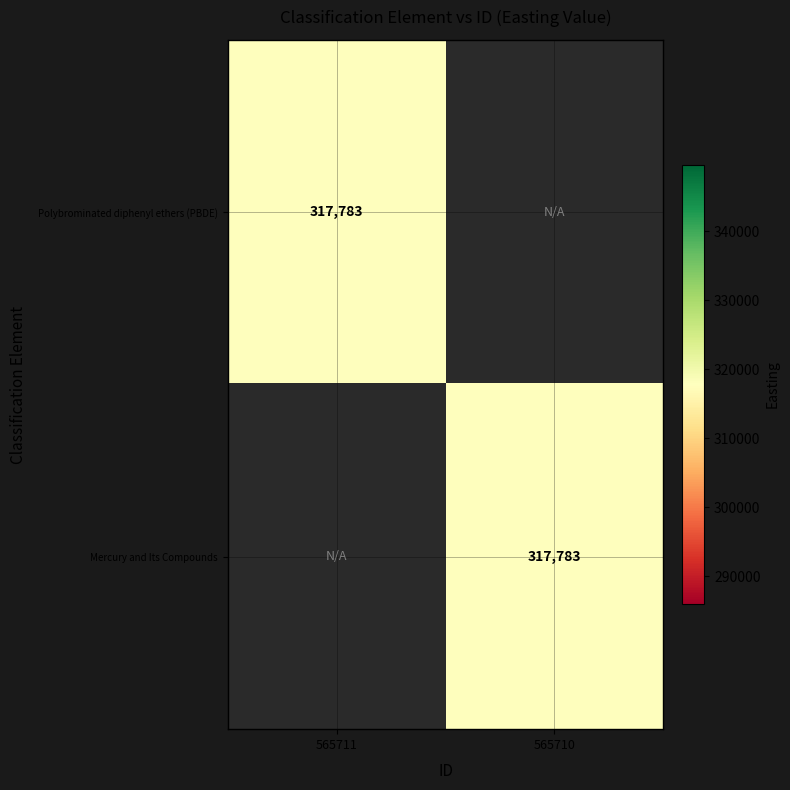

The value of Mercury and Its Compounds at 565710 is 478775. True or false?

False